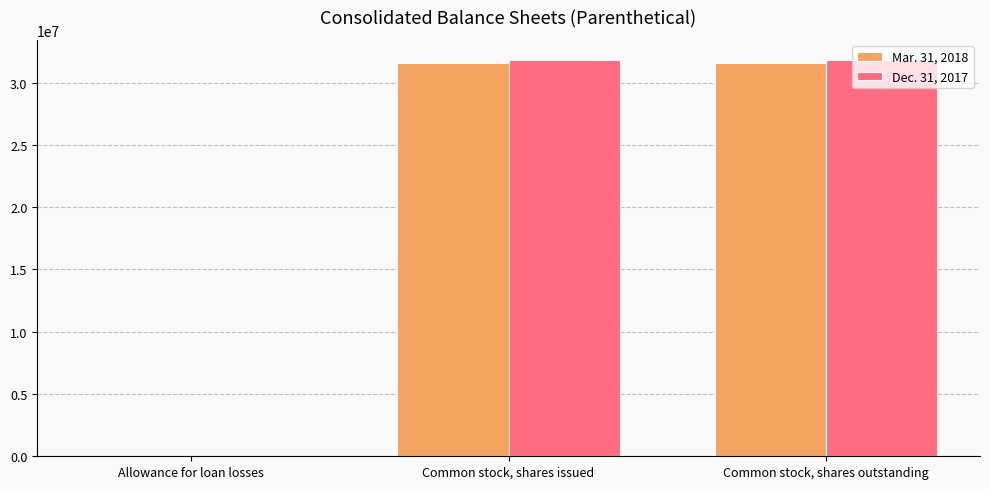

What is the sum of all Dec. 31, 2017 values?

63669610